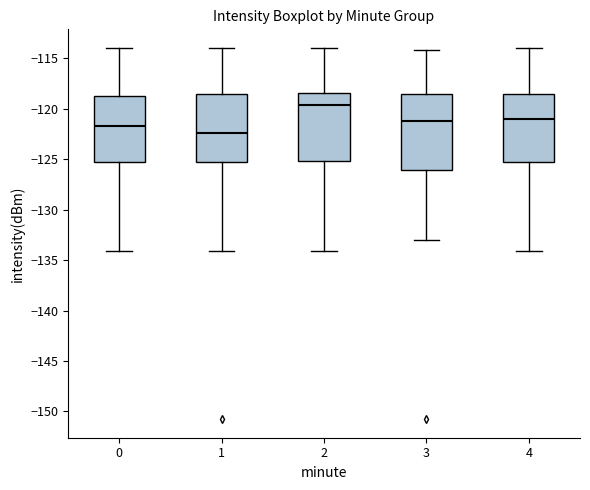

Which box is the tallest, from its lower edge to its upper edge?

3